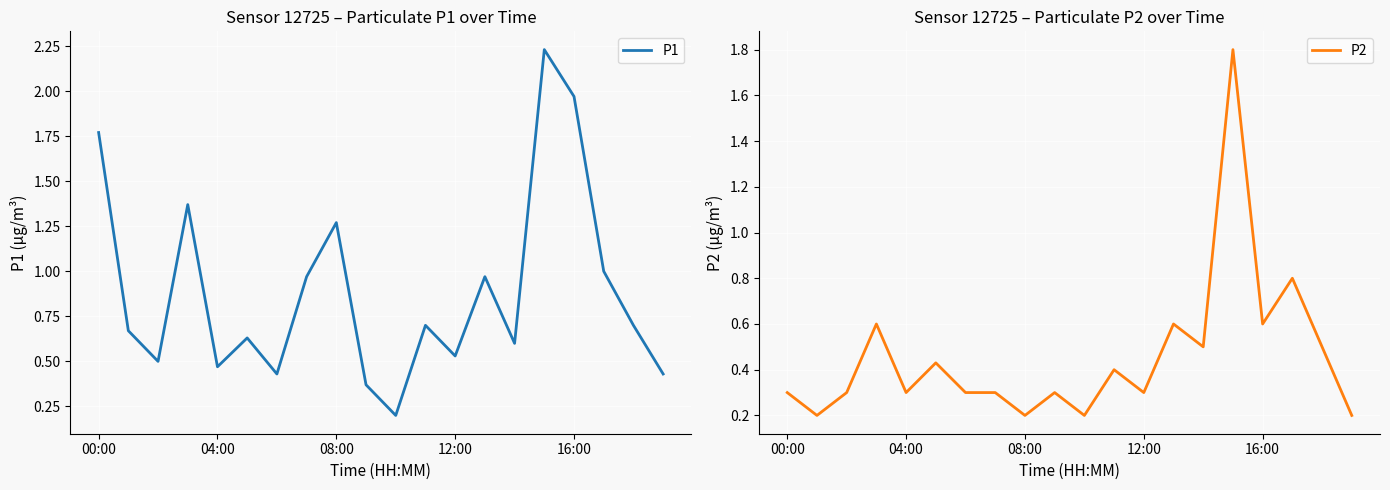

What is the difference between the maximum and minimum values in the P1 series?

2.0